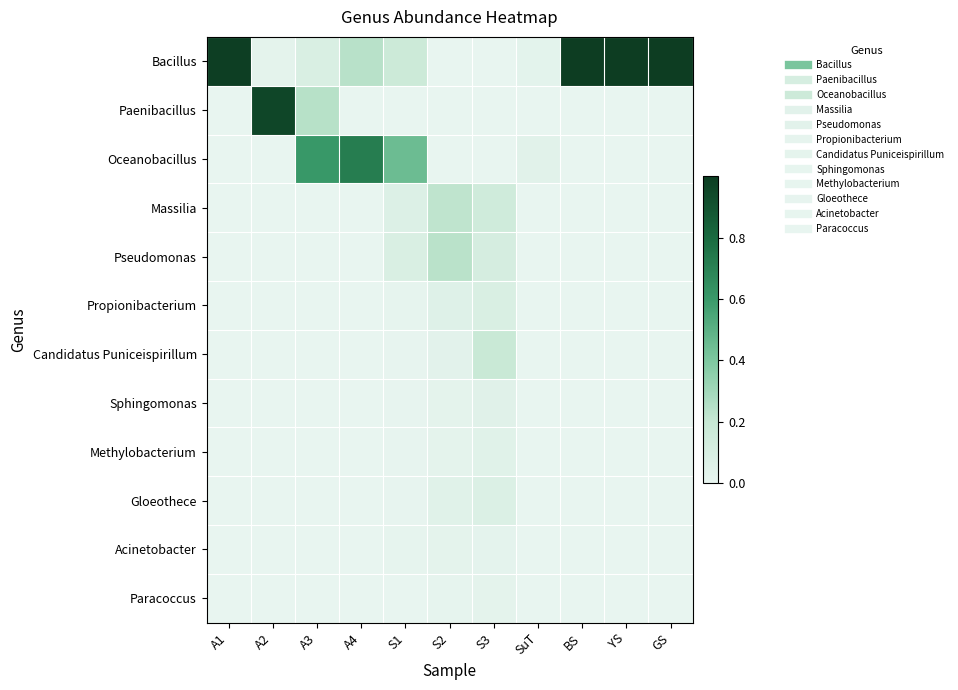

At which category is the sum across all series the highest?

BS